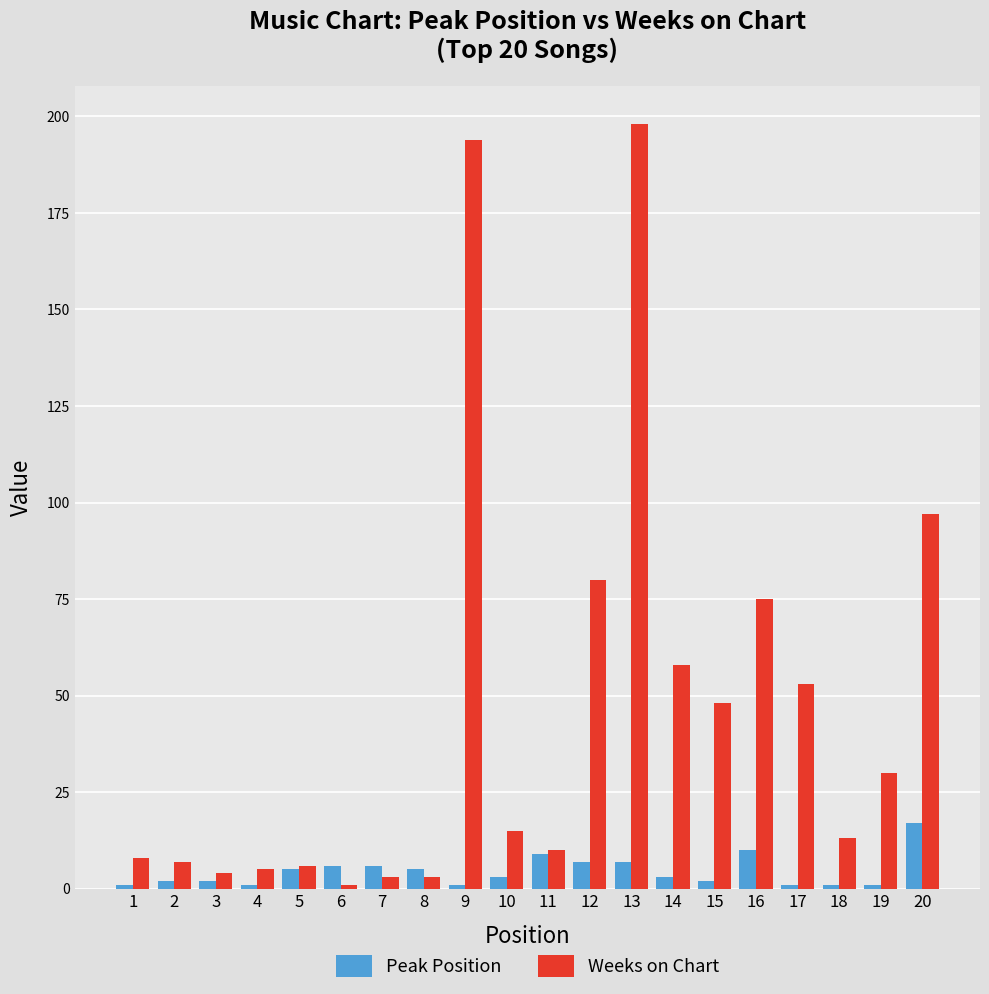

The value of Peak Position at 19 is 1. True or false?

True